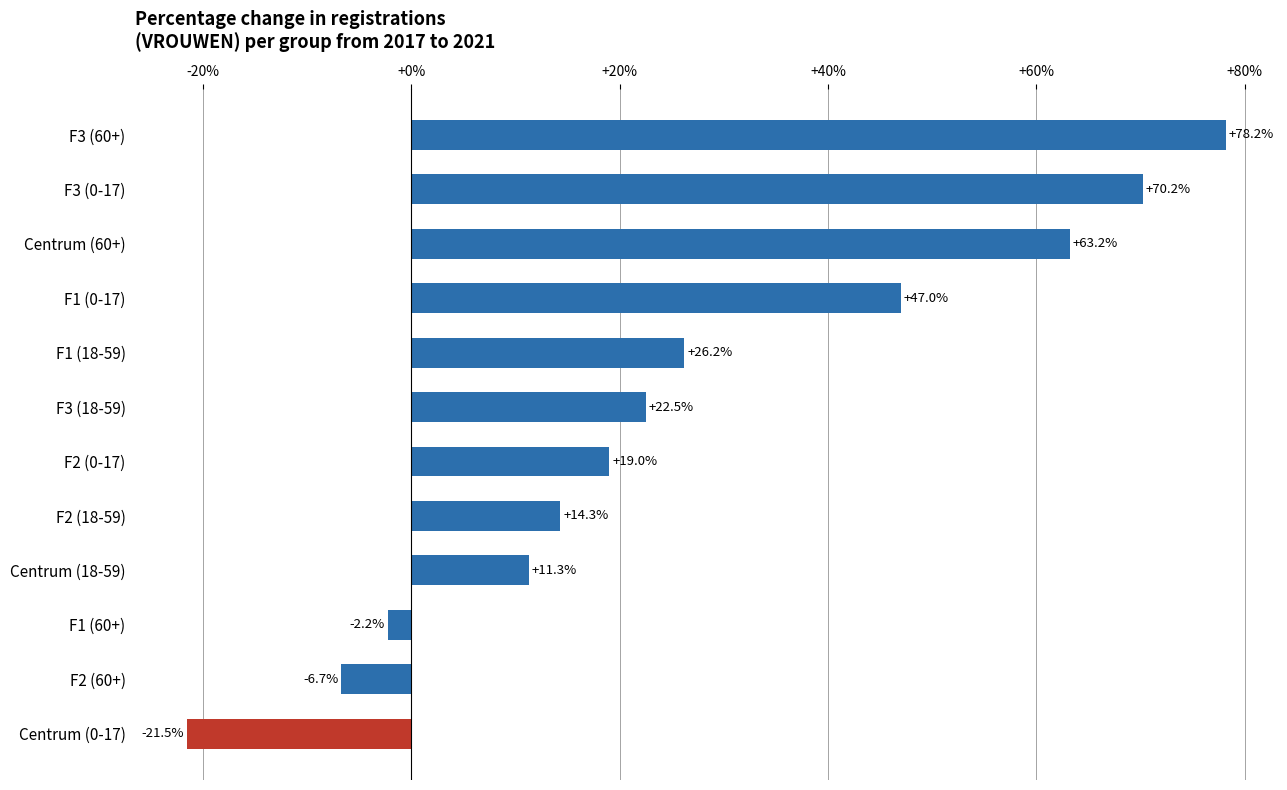

Count the number of data series in this chart.

1